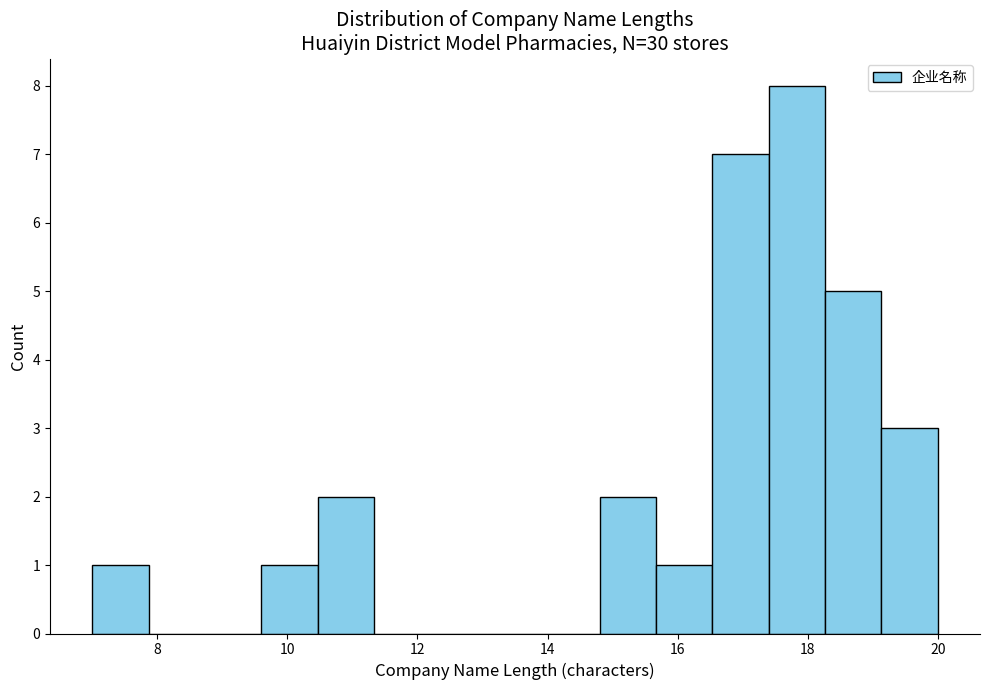

Which range on the x-axis has the tallest bar?

17.4 to 18.2